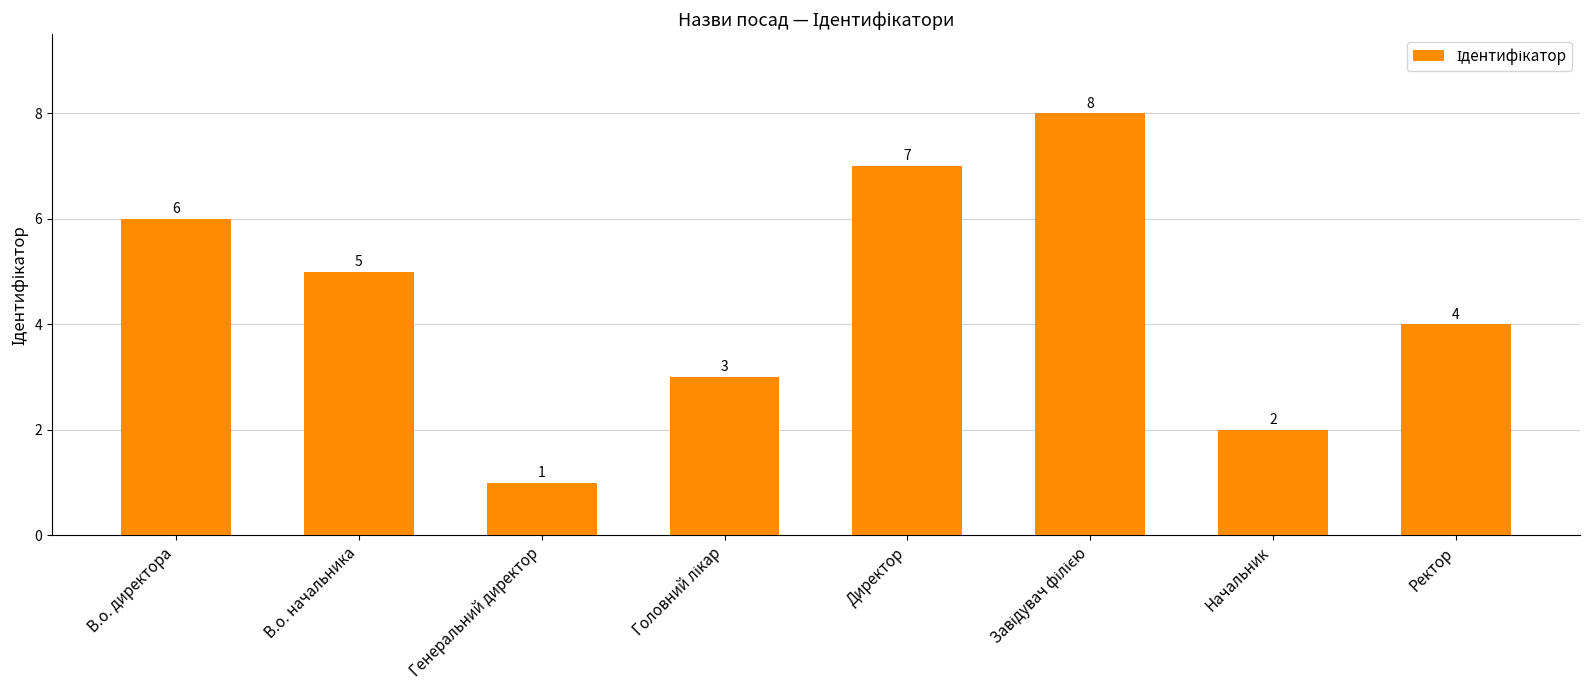

At which label does the data first exceed 5?

В.о. директора